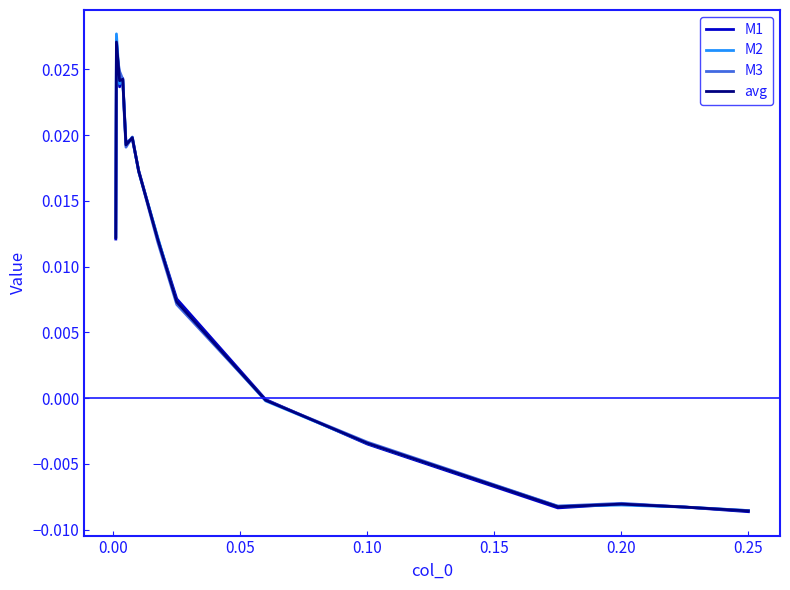

Which series has the largest range (max minus min)?

M2